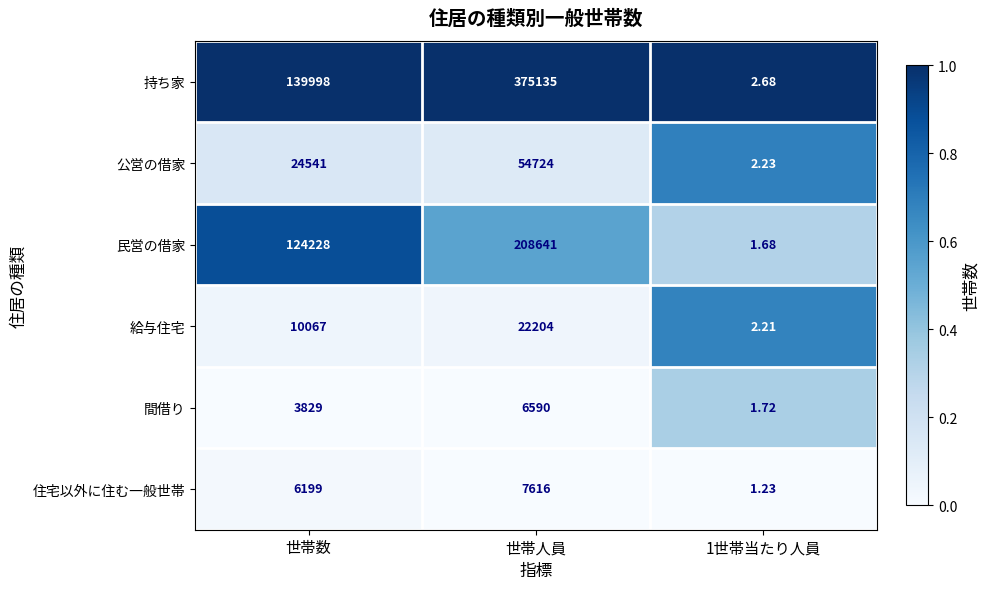

Rank the series at 世帯数 from lowest to highest value.

間借り, 住宅以外に住む一般世帯, 給与住宅, 公営の借家, 民営の借家, 持ち家